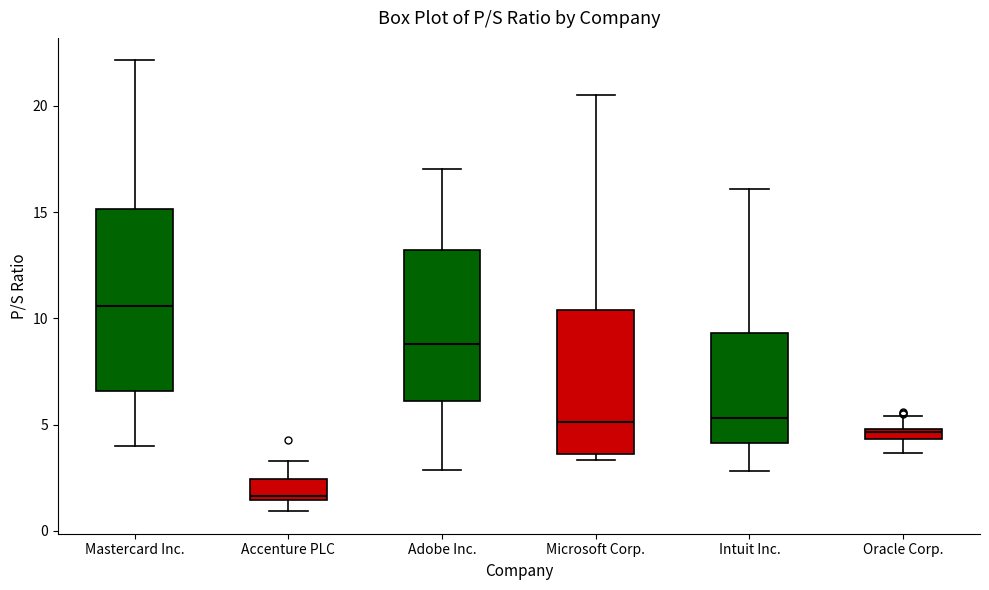

Which box is the tallest, from its lower edge to its upper edge?

Mastercard Inc.